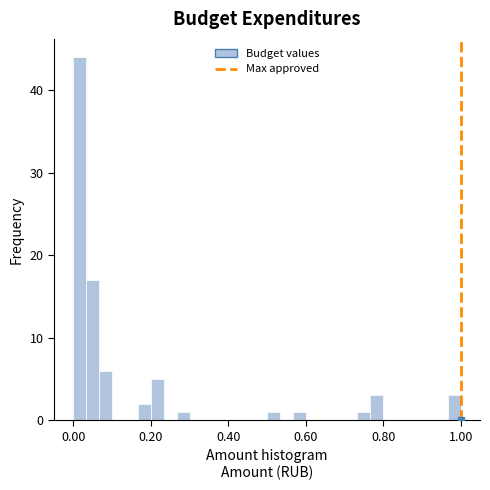

Around what value on the x-axis is the tallest bar? Give the approximate position of its centre, as read against the axis.

0.02